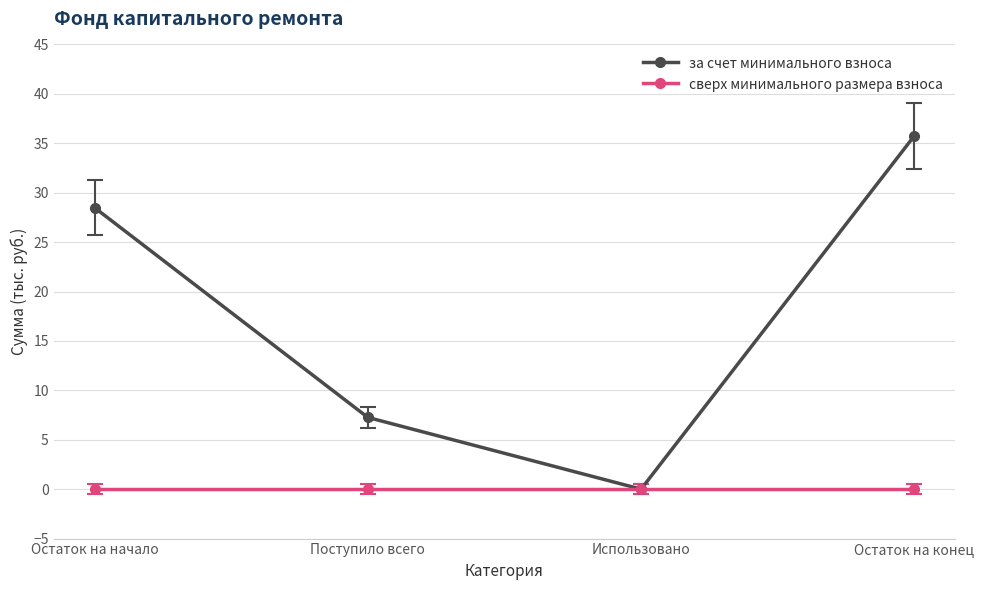

The за счет минимального взноса series shows 10.3 at Поступило всего. True or false?

False